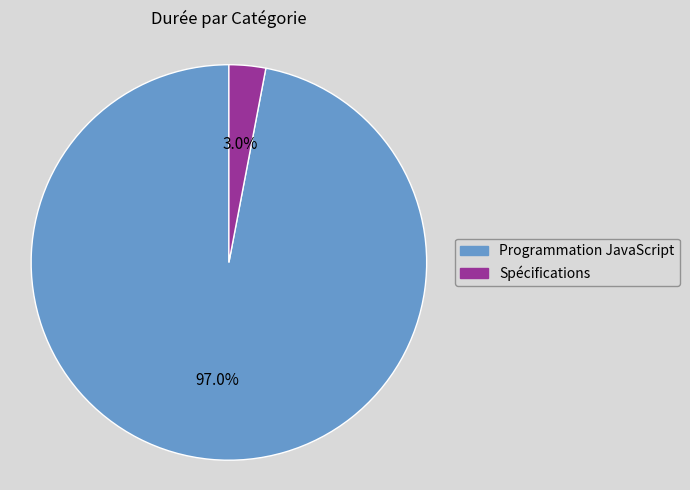

Combined, do Spécifications and Programmation JavaScript account for over 50%?

Yes